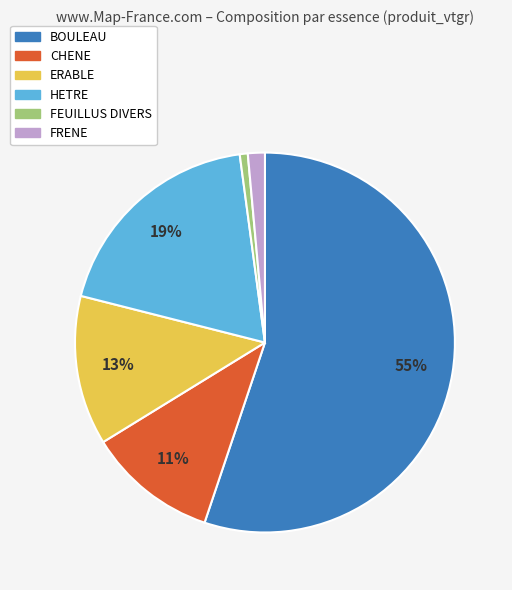

Count the number of slices in the pie.

6